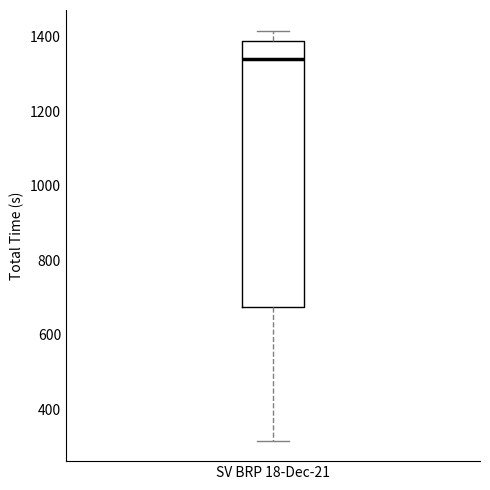

Where is the upper edge of the box for SV BRP 18-Dec-21 on the y-axis? The values are not printed on the chart, so give them approximately, as read against the axis.

1380